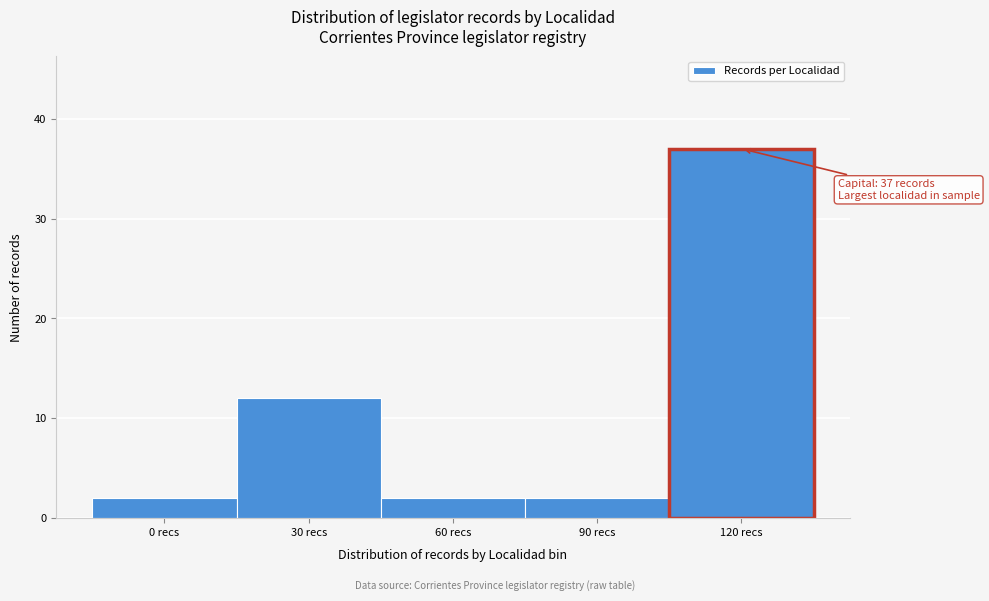

Reading right to left, list all the values displayed in this chart.

120 recs=37	90 recs=2	60 recs=2	30 recs=12	0 recs=2